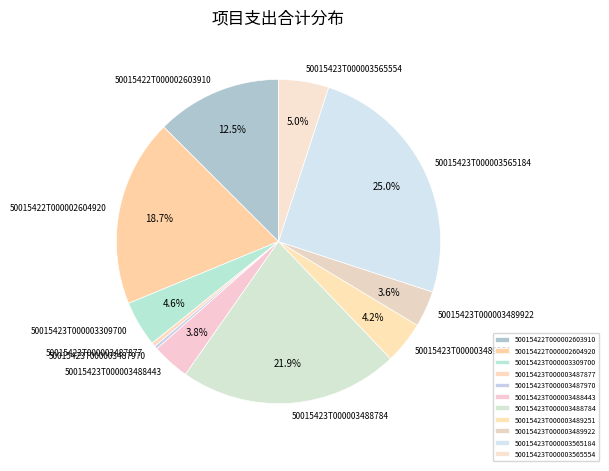

What percentage do 50015423T000003488784 and 50015422T000002603910 together represent?

34.4%